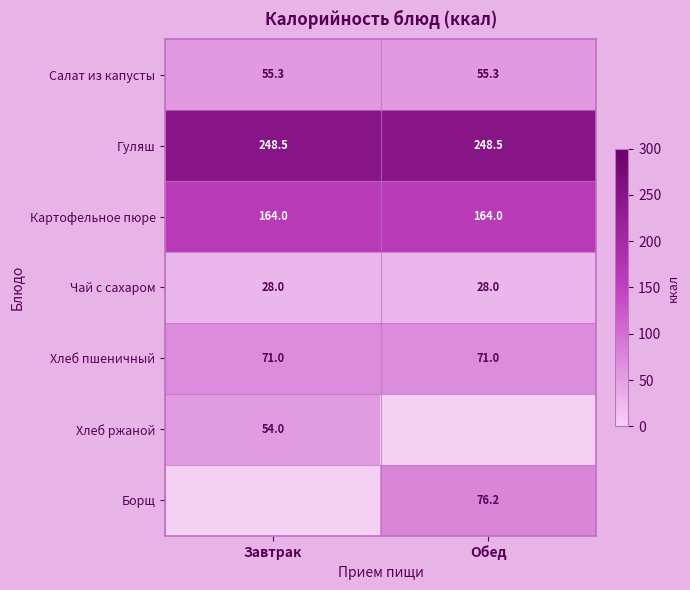

What is the approximate value of Салат из капусты at Обед?

55.3